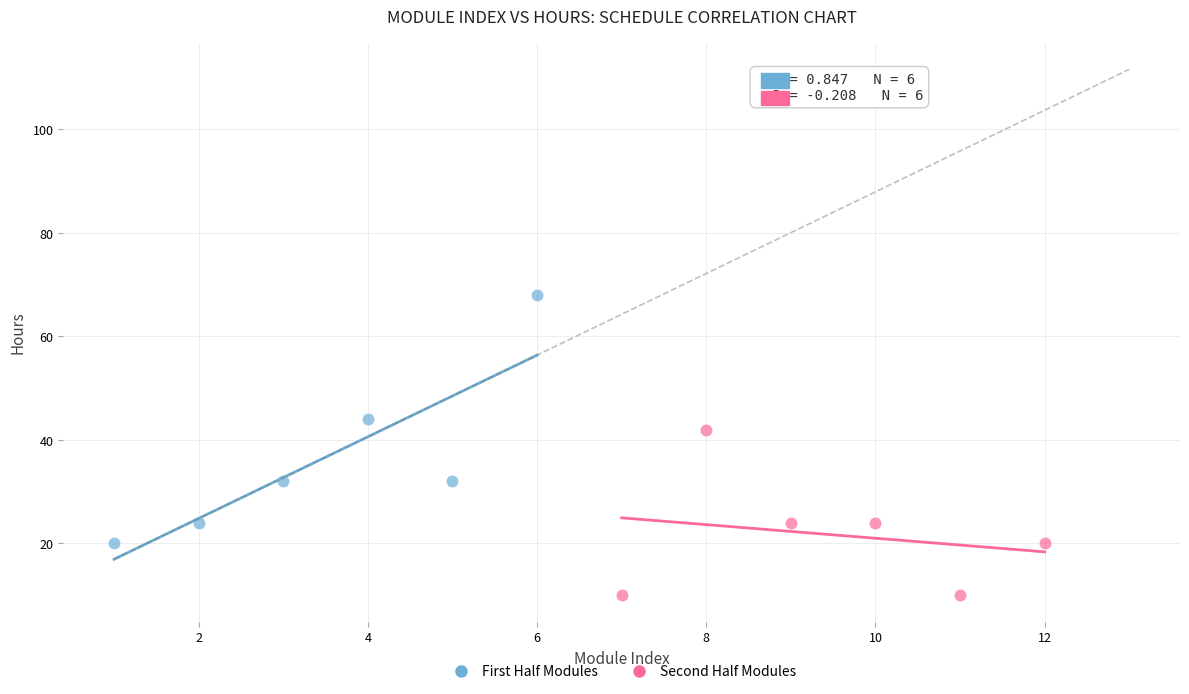

Which series reaches the minimum Y coordinate?

Second Half Modules